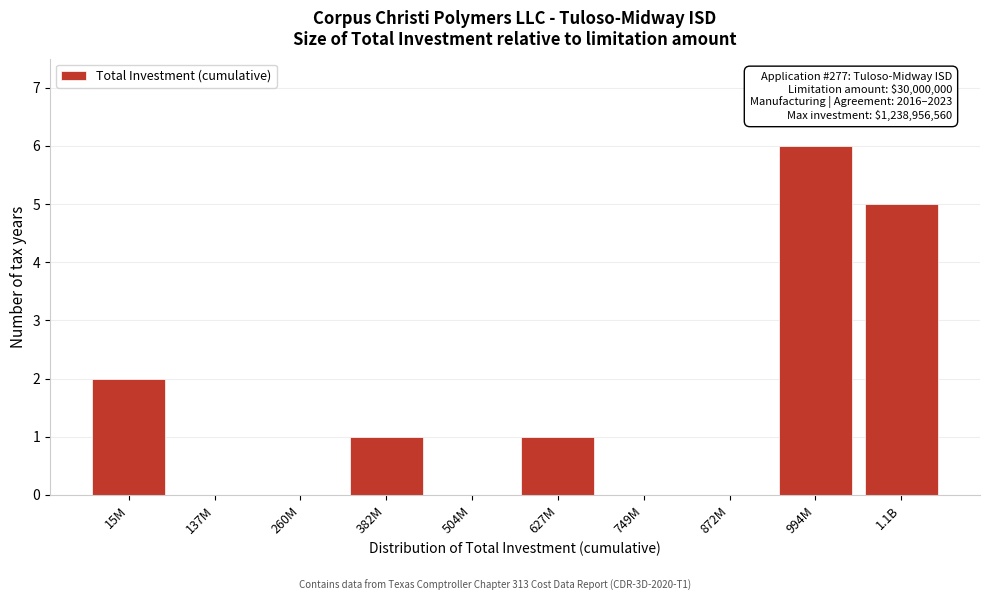

Reading left to right, what are all the values shown in this chart?

15M=2	137M=0	260M=0	382M=1	504M=0	627M=1	749M=0	872M=0	994M=6	1.1B=5